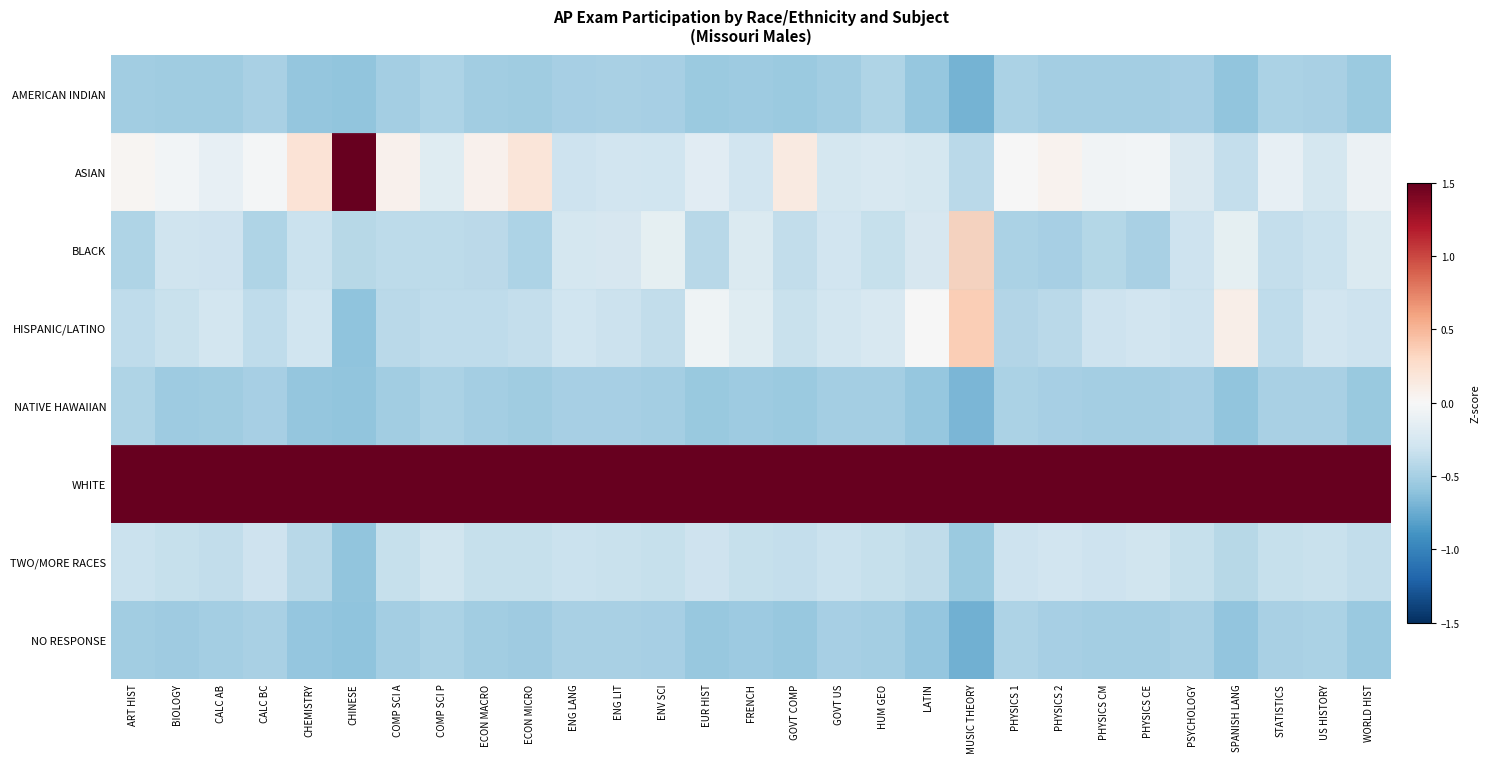

Rank the series at HUM GEO from highest to lowest value.

WHITE, ASIAN, HISPANIC/LATINO, BLACK, TWO/MORE RACES, AMERICAN INDIAN, NO RESPONSE, NATIVE HAWAIIAN